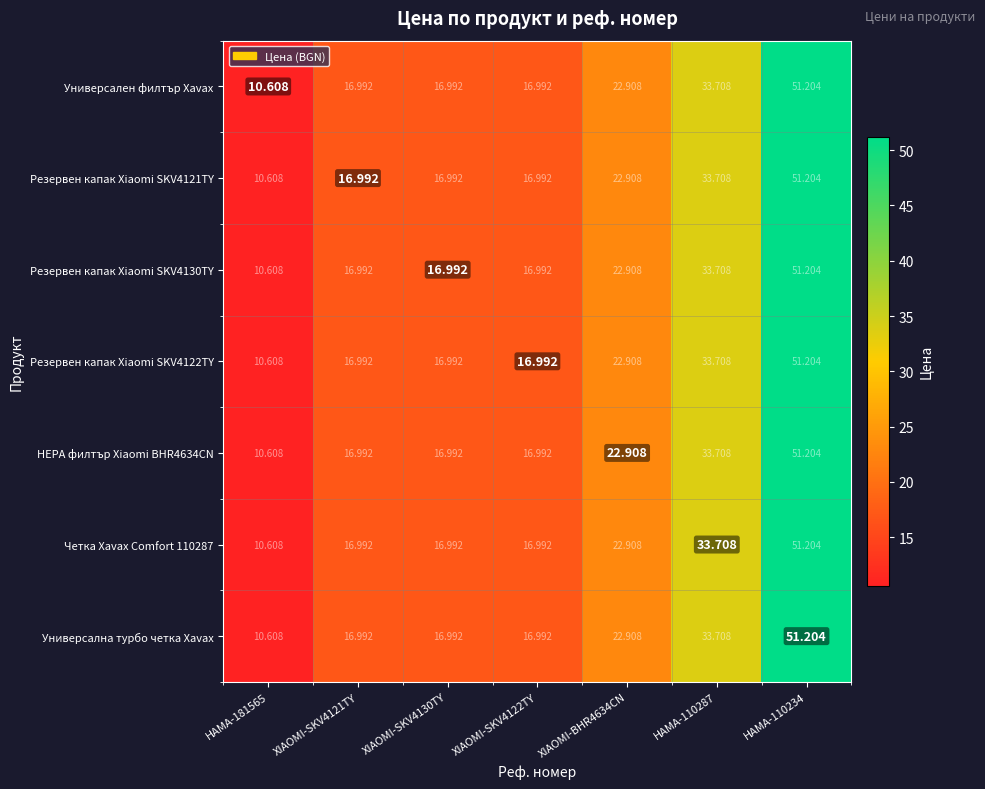

Reading right to left, transcribe all the data shown in this chart.

Универсален филтър Xavax: HAMA-110234=51.2	HAMA-110287=33.7	XIAOMI-BHR4634CN=22.9	XIAOMI-SKV4122TY=17.0	XIAOMI-SKV4130TY=17.0	XIAOMI-SKV4121TY=17.0	HAMA-181565=10.6
Резервен капак Xiaomi SKV4121TY: HAMA-110234=51.2	HAMA-110287=33.7	XIAOMI-BHR4634CN=22.9	XIAOMI-SKV4122TY=17.0	XIAOMI-SKV4130TY=17.0	XIAOMI-SKV4121TY=17.0	HAMA-181565=10.6
Резервен капак Xiaomi SKV4130TY: HAMA-110234=51.2	HAMA-110287=33.7	XIAOMI-BHR4634CN=22.9	XIAOMI-SKV4122TY=17.0	XIAOMI-SKV4130TY=17.0	XIAOMI-SKV4121TY=17.0	HAMA-181565=10.6
Резервен капак Xiaomi SKV4122TY: HAMA-110234=51.2	HAMA-110287=33.7	XIAOMI-BHR4634CN=22.9	XIAOMI-SKV4122TY=17.0	XIAOMI-SKV4130TY=17.0	XIAOMI-SKV4121TY=17.0	HAMA-181565=10.6
HEPA филтър Xiaomi BHR4634CN: HAMA-110234=51.2	HAMA-110287=33.7	XIAOMI-BHR4634CN=22.9	XIAOMI-SKV4122TY=17.0	XIAOMI-SKV4130TY=17.0	XIAOMI-SKV4121TY=17.0	HAMA-181565=10.6
Четка Xavax Comfort 110287: HAMA-110234=51.2	HAMA-110287=33.7	XIAOMI-BHR4634CN=22.9	XIAOMI-SKV4122TY=17.0	XIAOMI-SKV4130TY=17.0	XIAOMI-SKV4121TY=17.0	HAMA-181565=10.6
Универсална турбо четка Xavax: HAMA-110234=51.2	HAMA-110287=33.7	XIAOMI-BHR4634CN=22.9	XIAOMI-SKV4122TY=17.0	XIAOMI-SKV4130TY=17.0	XIAOMI-SKV4121TY=17.0	HAMA-181565=10.6